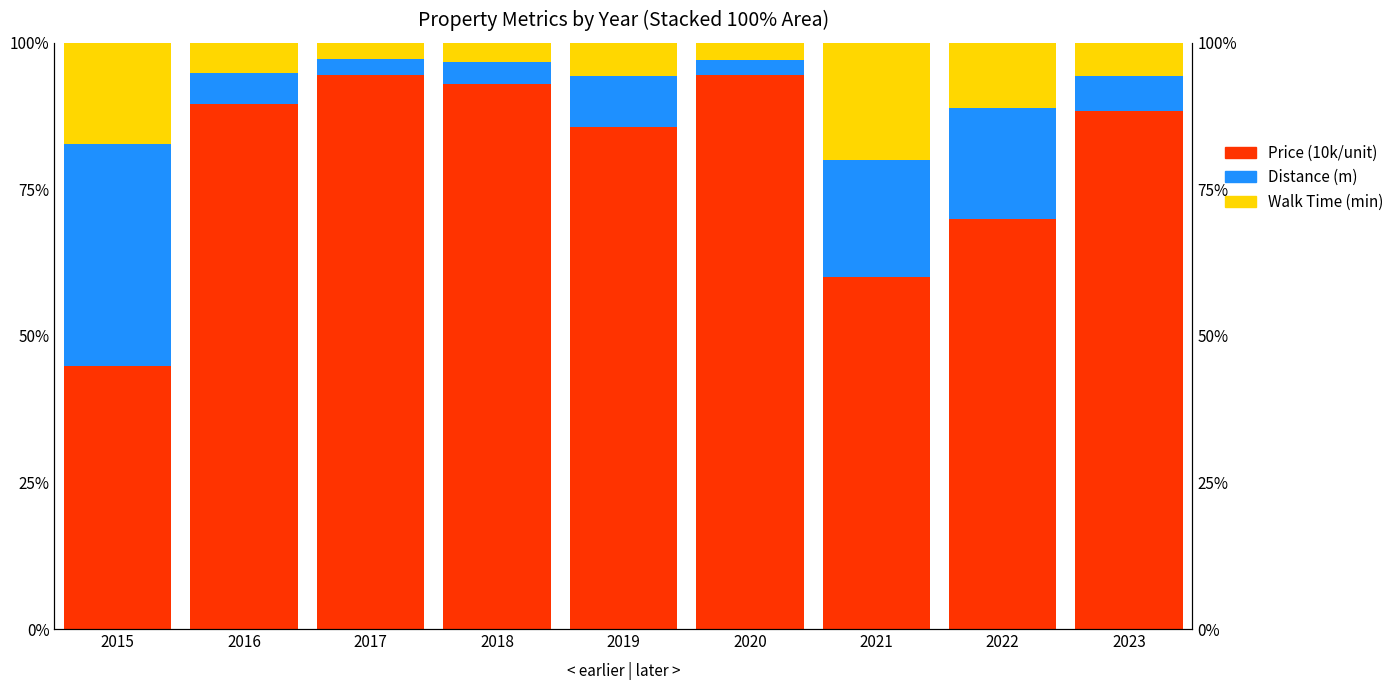

What is the average value of the Price (10k/unit) series?

80.0